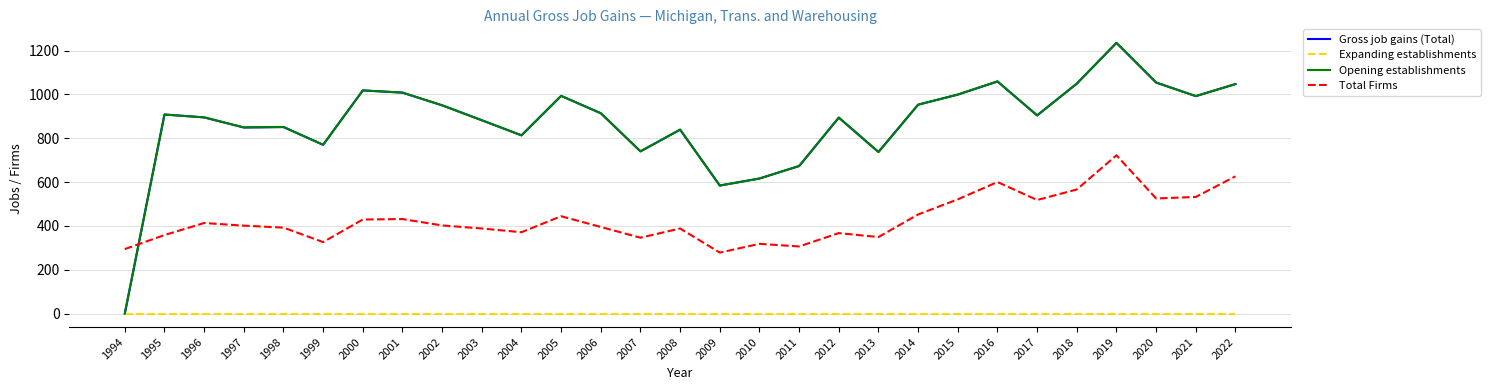

Is it true that Opening establishments equals 1391 at 2002?

False